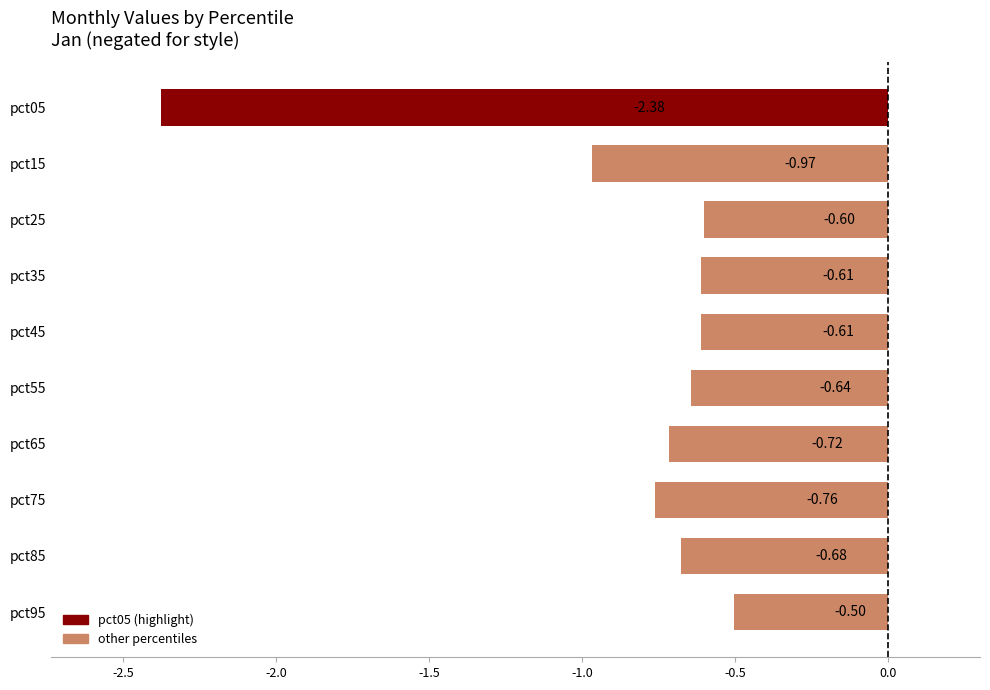

What is the sum of all values?

-8.5